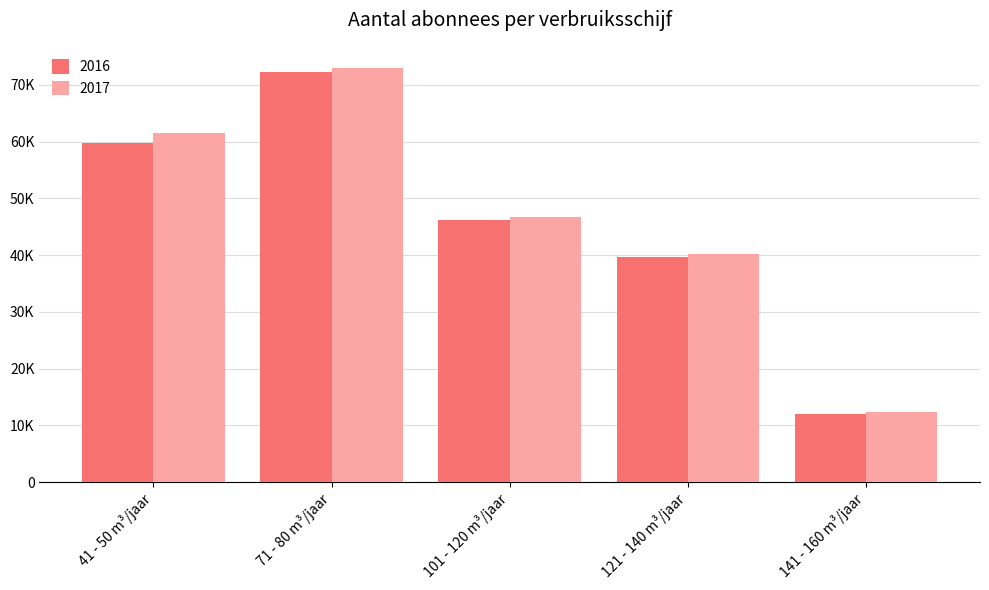

Rank the series by their average value, from lowest to highest.

2016, 2017